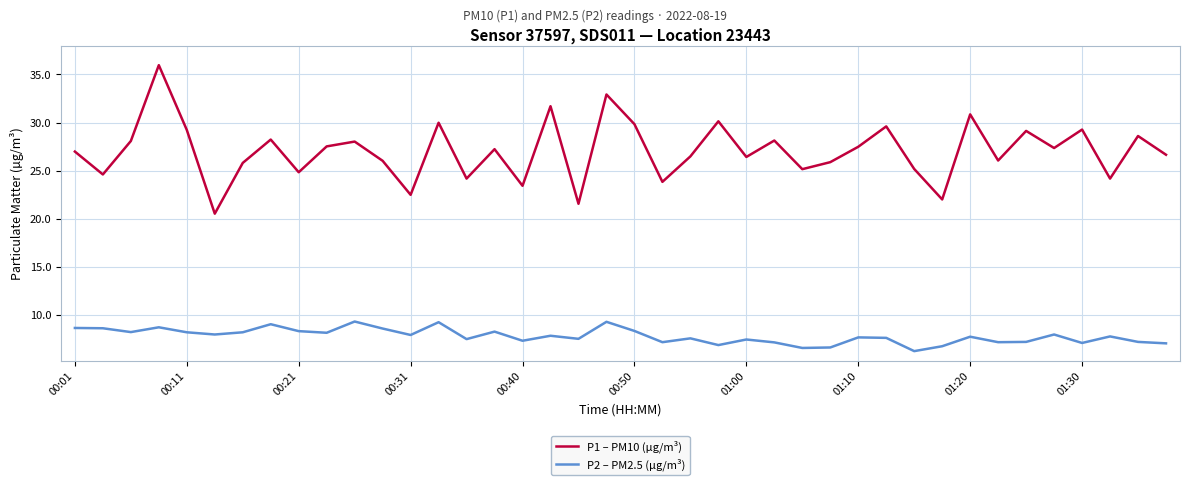

List the series in order of their peak value, lowest first.

P2 – PM2.5 (µg/m³), P1 – PM10 (µg/m³)